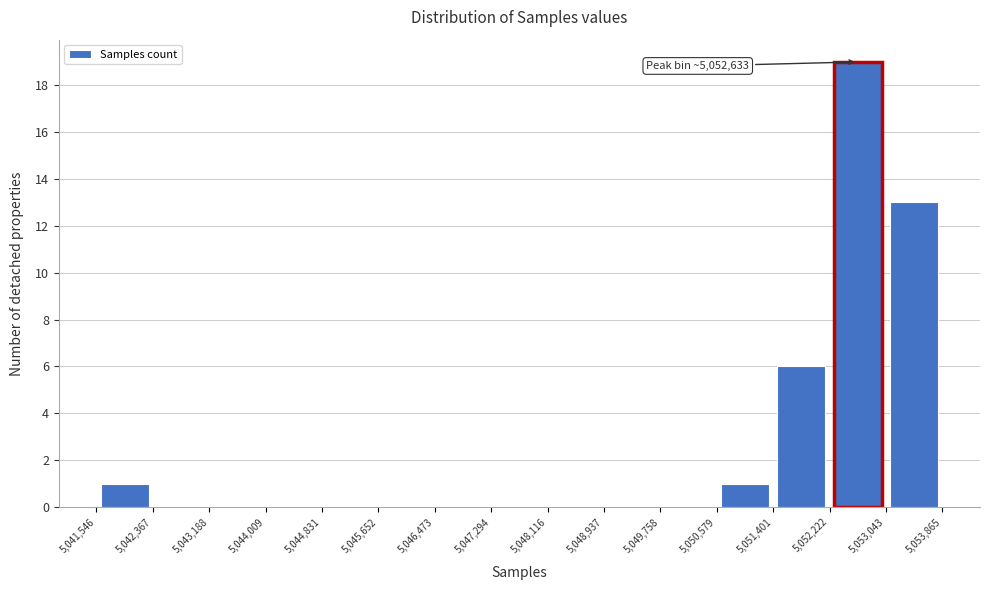

Which range on the x-axis has the tallest bar?

5,052,222 to 5,053,043